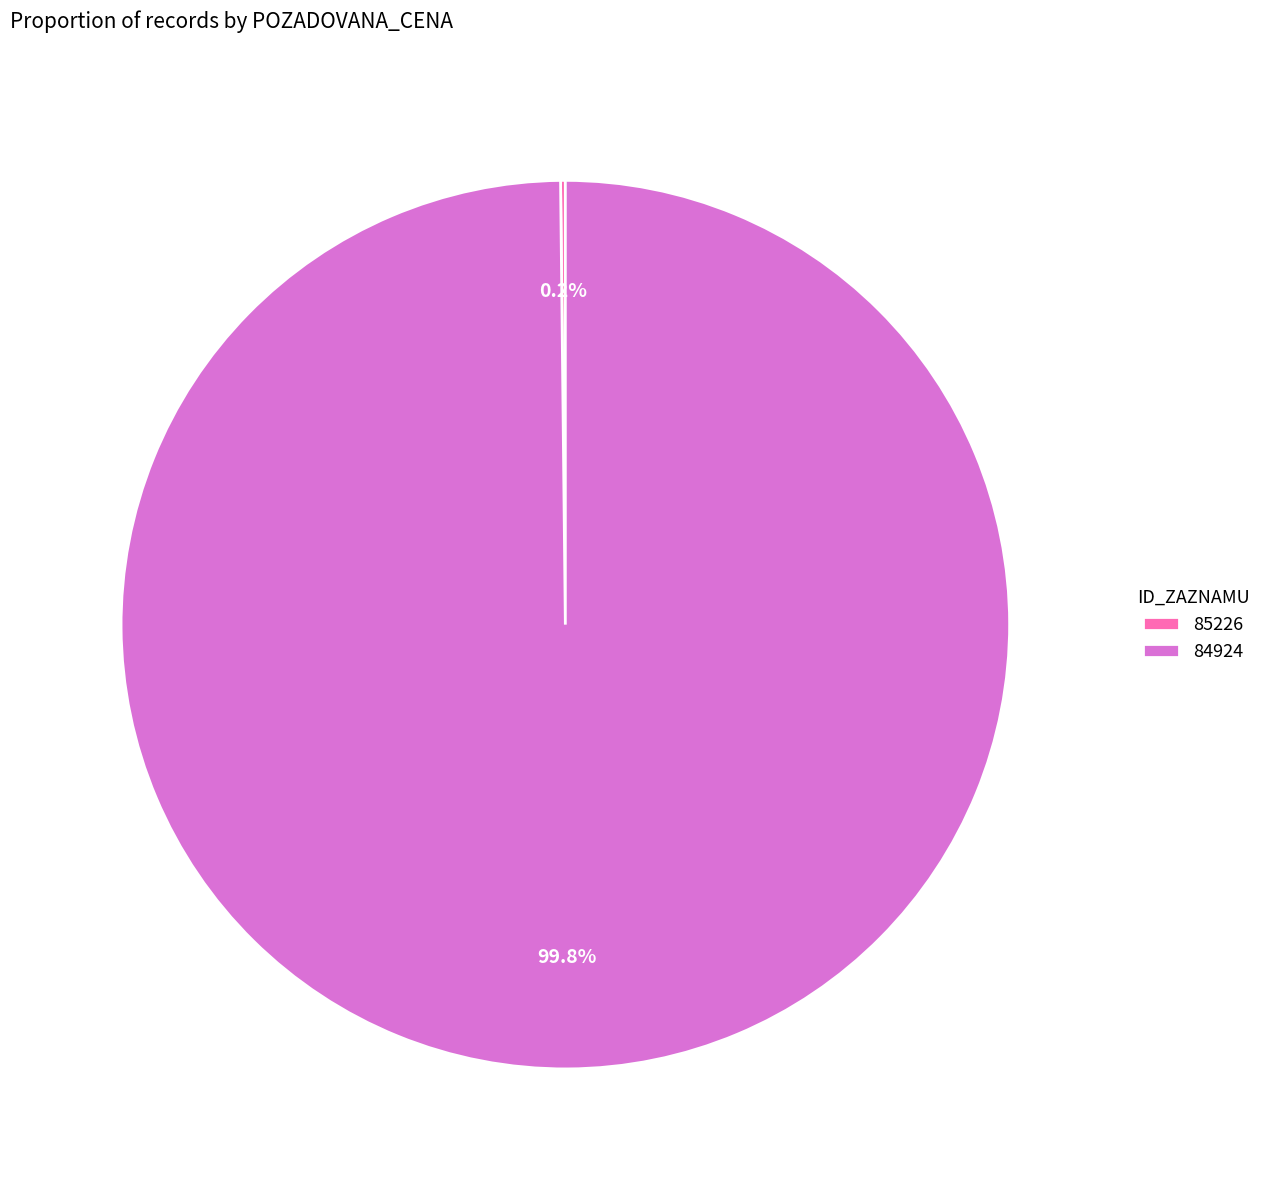

To the nearest percent, what portion does 84924 represent?

100%